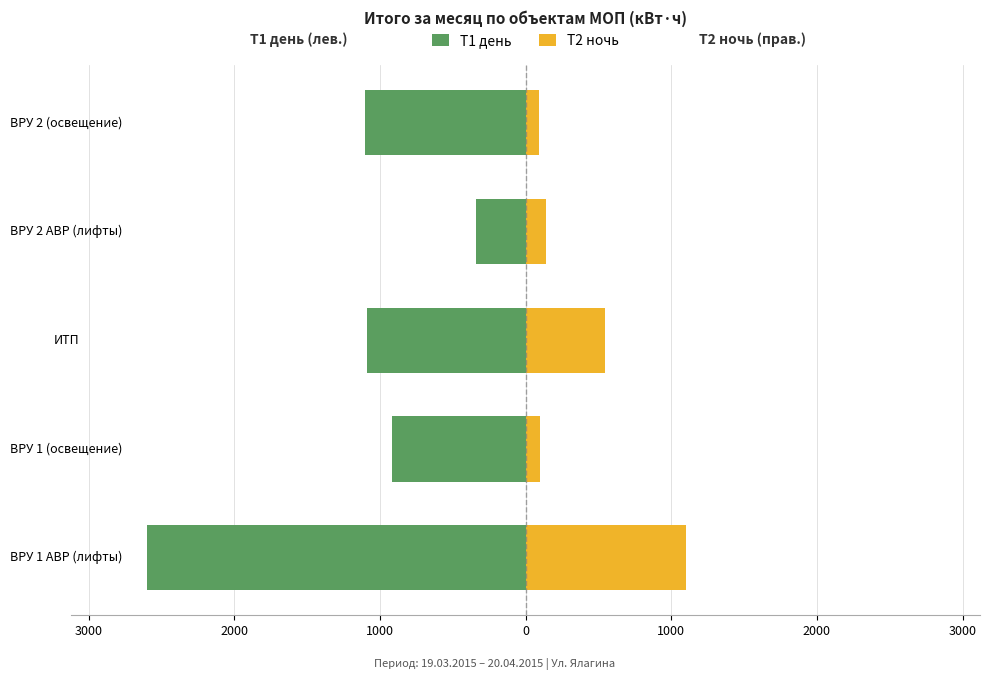

Reading right to left, what are all the values shown in this chart?

T1 день: 0=-1100	1000=-340	2000=-1088	3000=-917	4000=-2600
T2 ночь: 0=95	1000=140	2000=545	3000=96	4000=1100